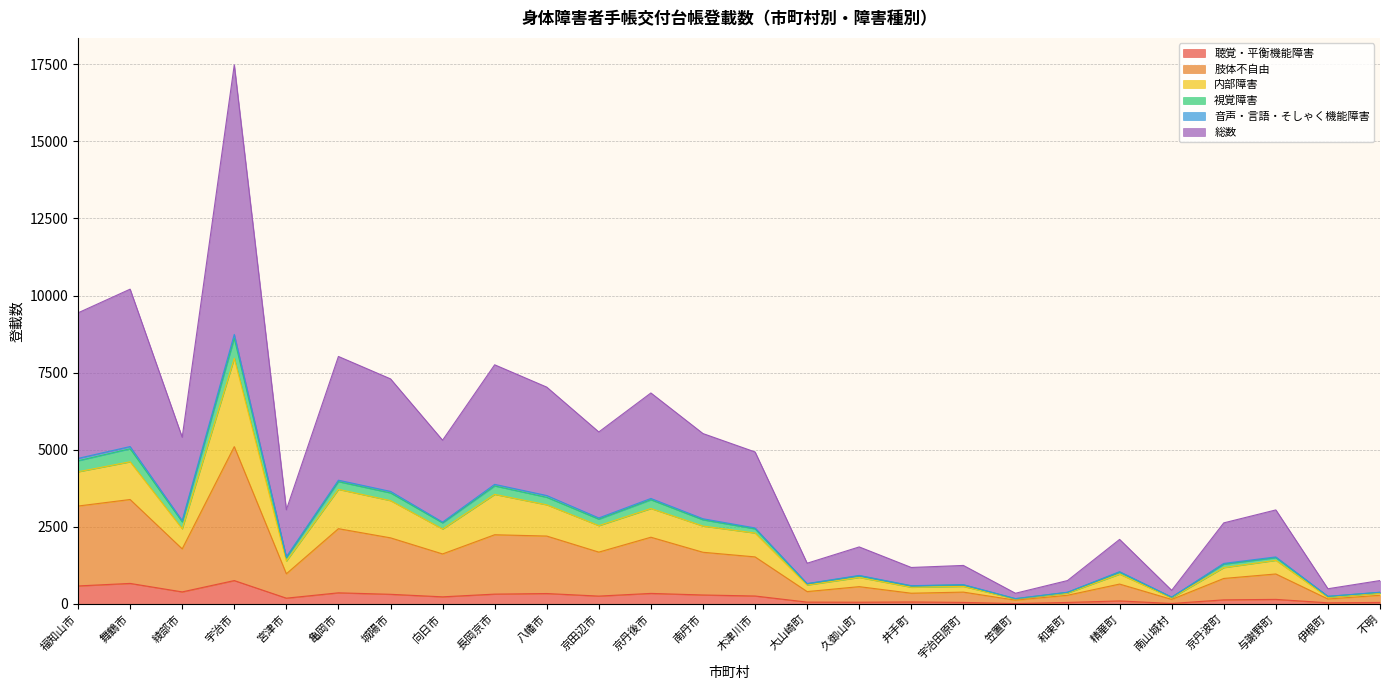

What position from the left is 綾部市?

3